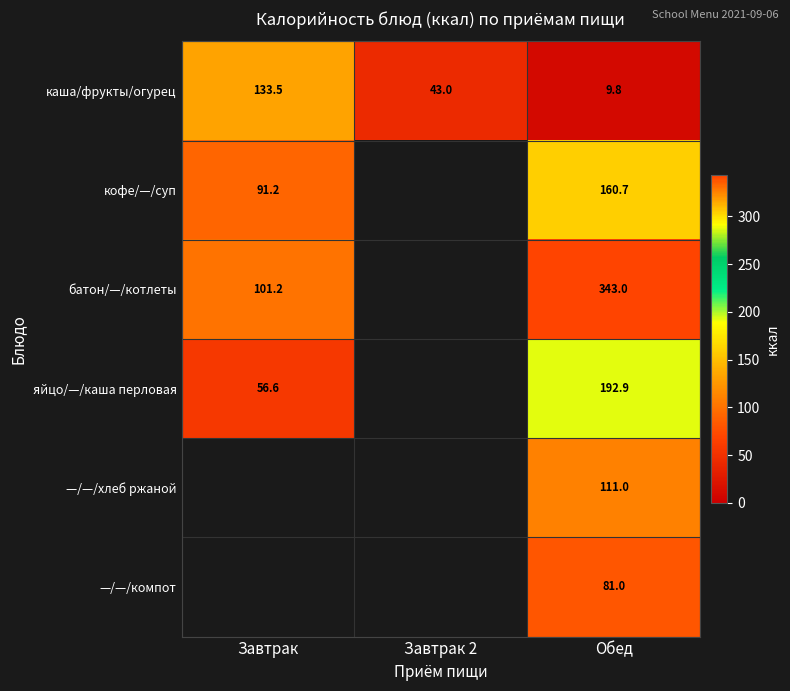

At which category does the chart reach its peak across all series?

Обед